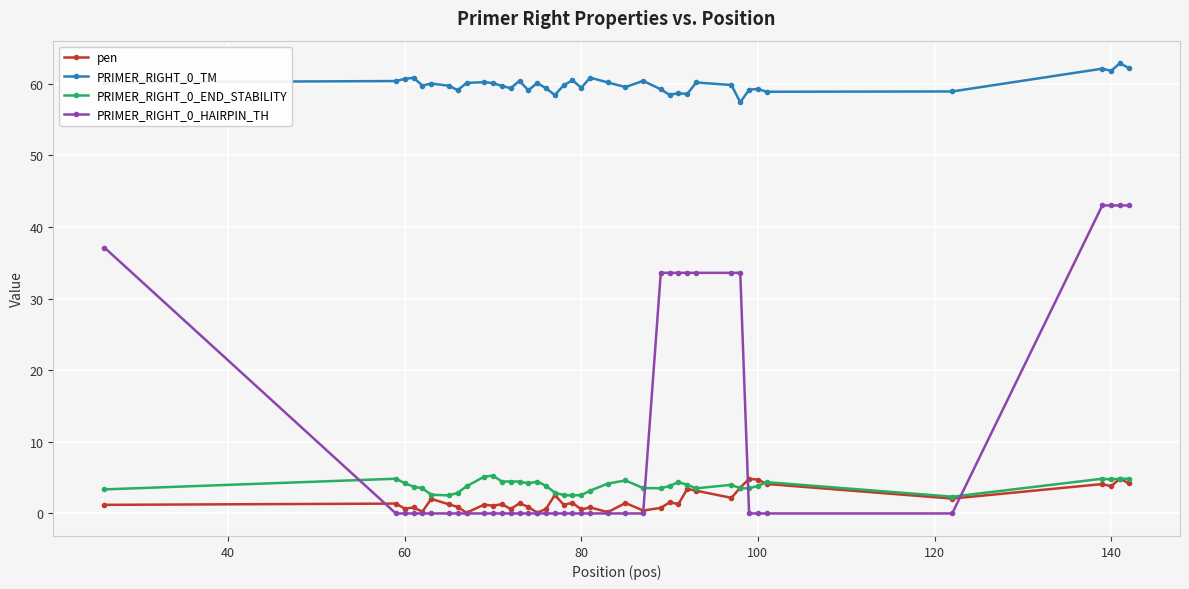

Which series has the largest range (max minus min)?

PRIMER_RIGHT_0_HAIRPIN_TH